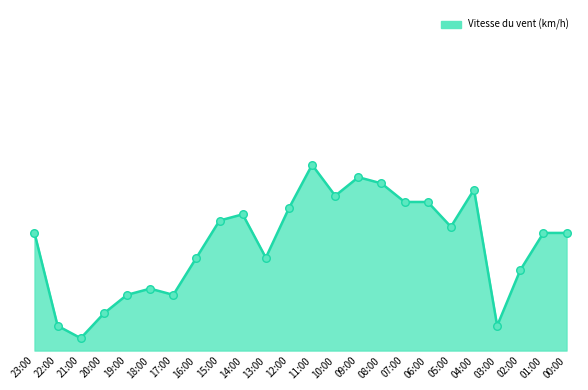

Approximately how many times larger is the value at 16:00 compared to 19:00?

1.7